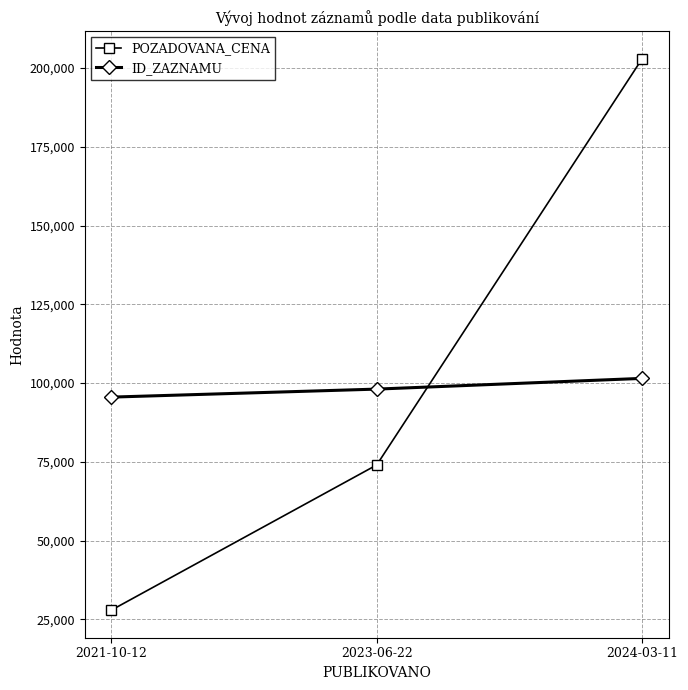

What is the sum of the POZADOVANA_CENA values at 2021-10-12 and 2023-06-22?

101900